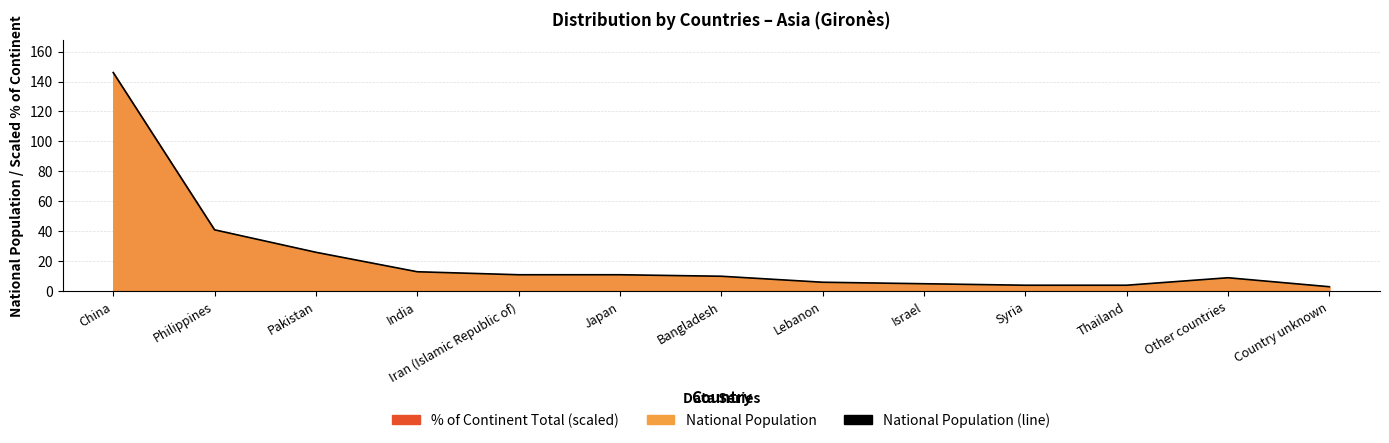

Approximately how many times larger is the value at Israel compared to Pakistan?

0.2